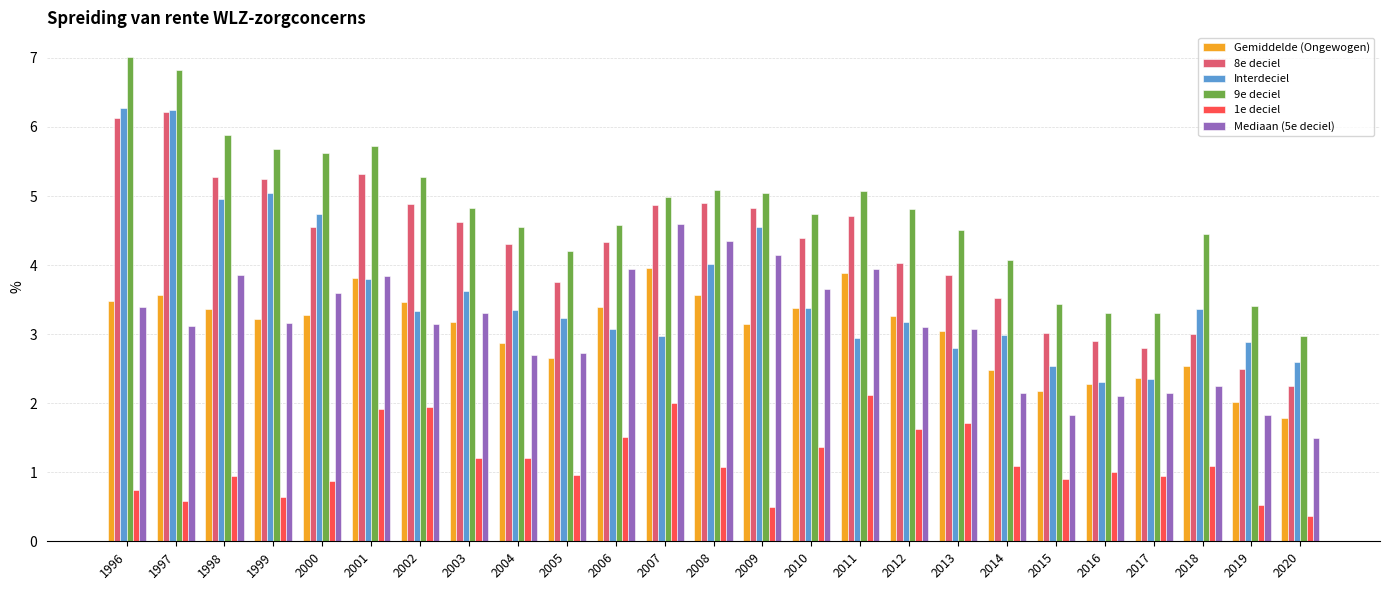

Are the bars horizontal?

No